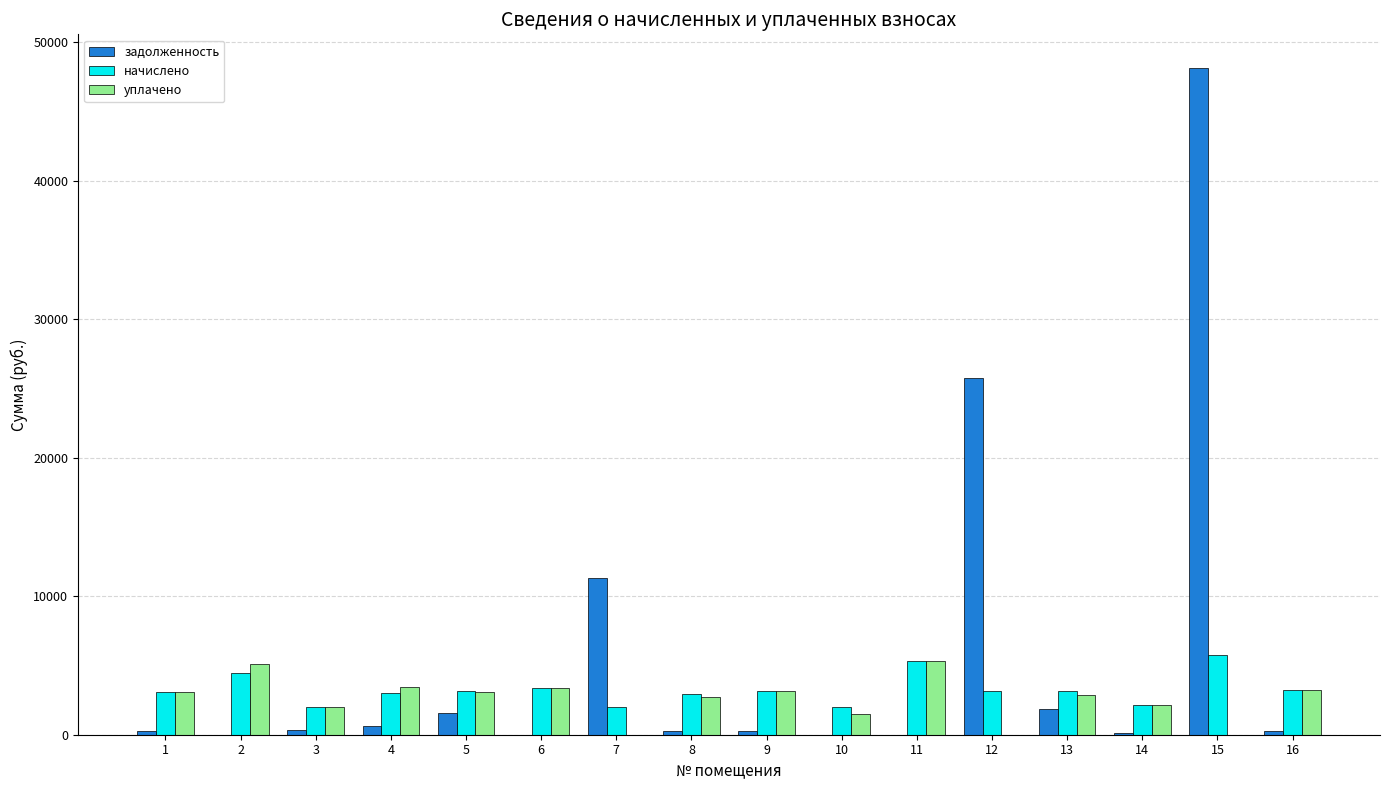

What is the total value across all series at 10?

3534.0